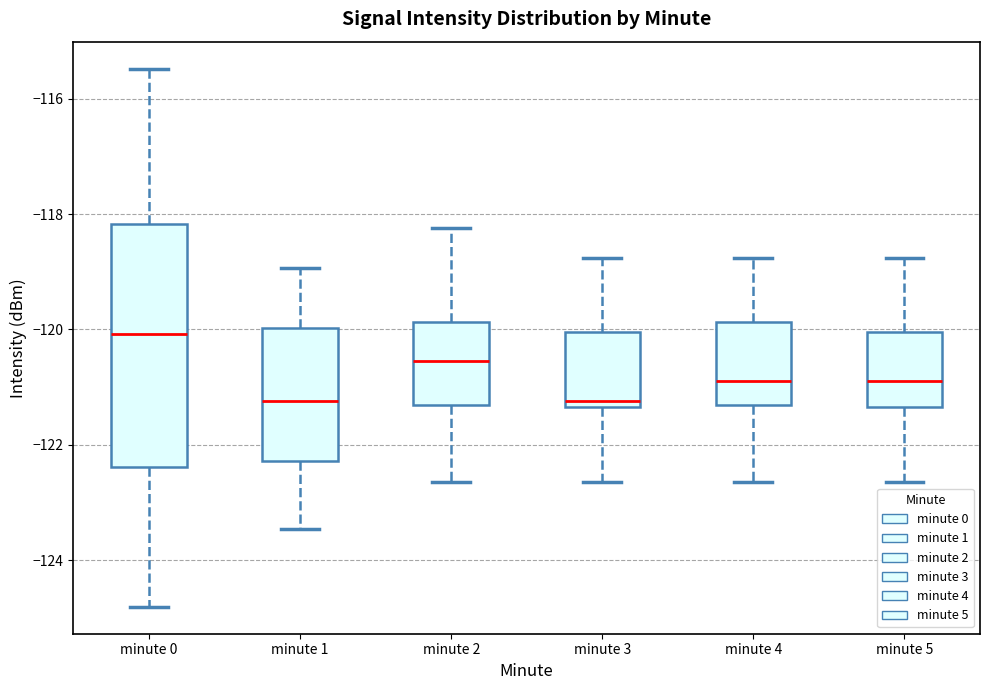

Comparing the boxes themselves (not the whiskers), which one is the tallest?

minute 0